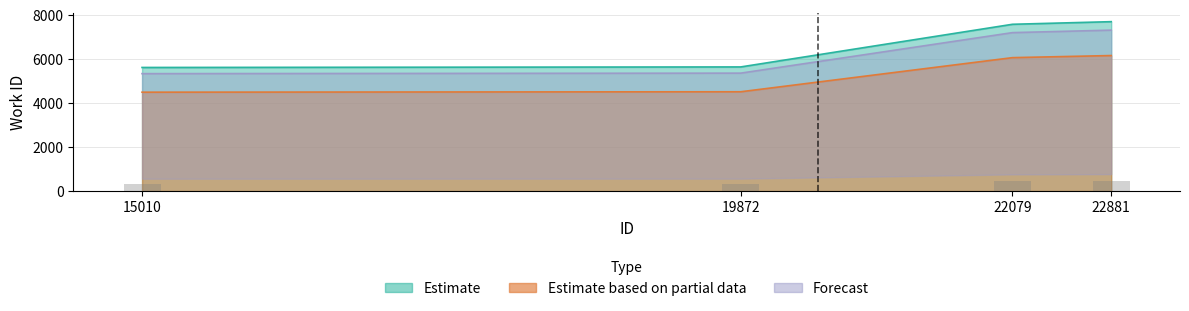

What is the smallest value displayed?

4491.2